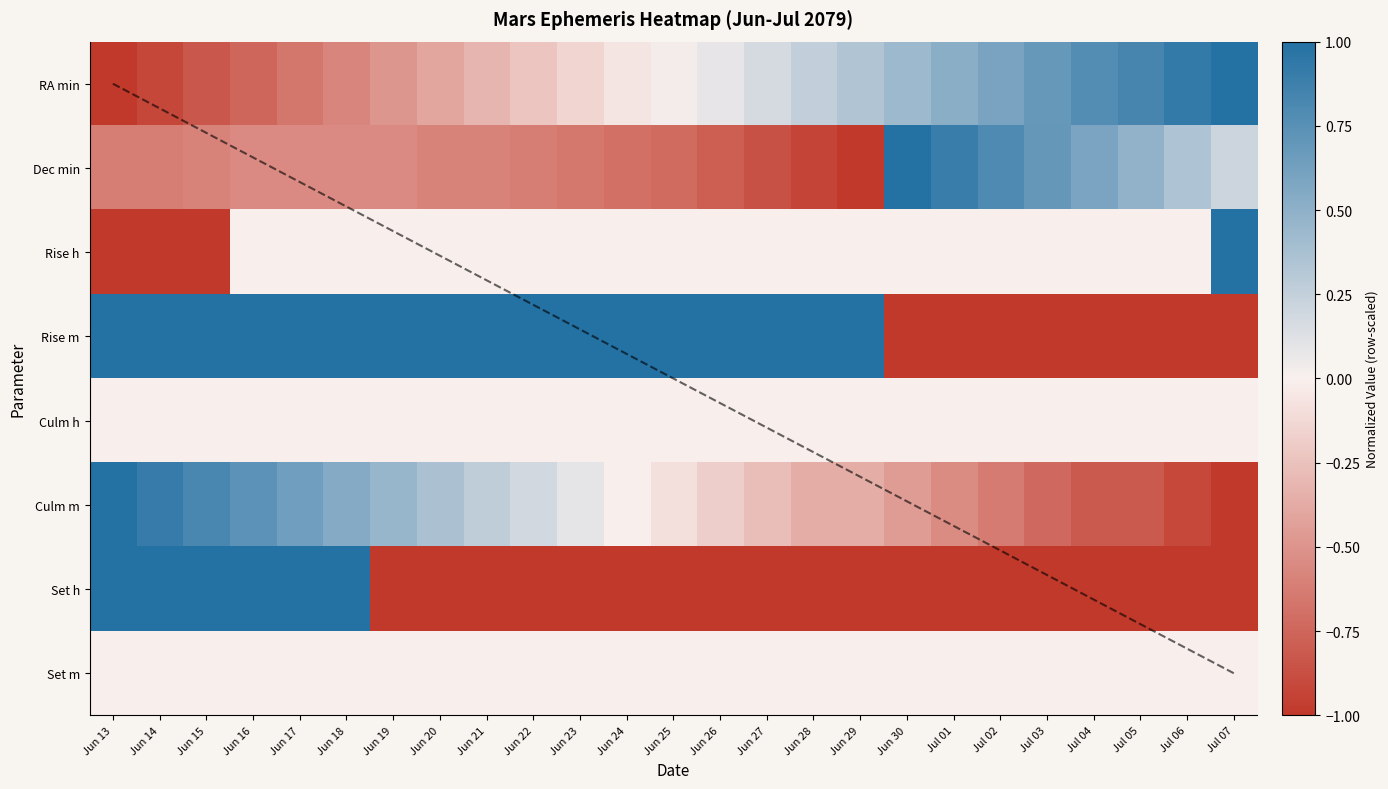

Where does the Rise h series first go above 0?

Jul 07